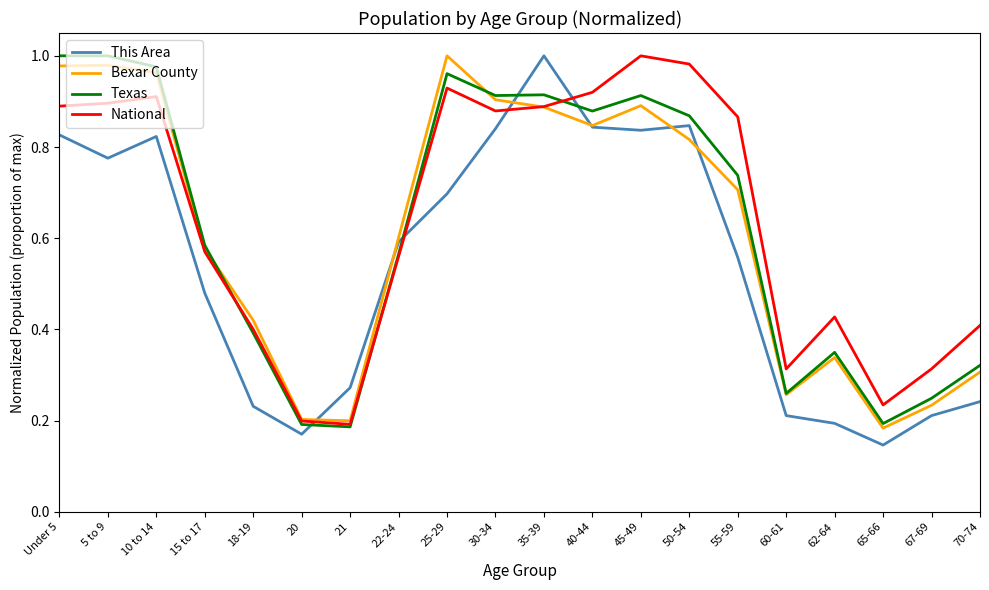

True or false: This Area has more than 2 points higher than both neighbors.

True